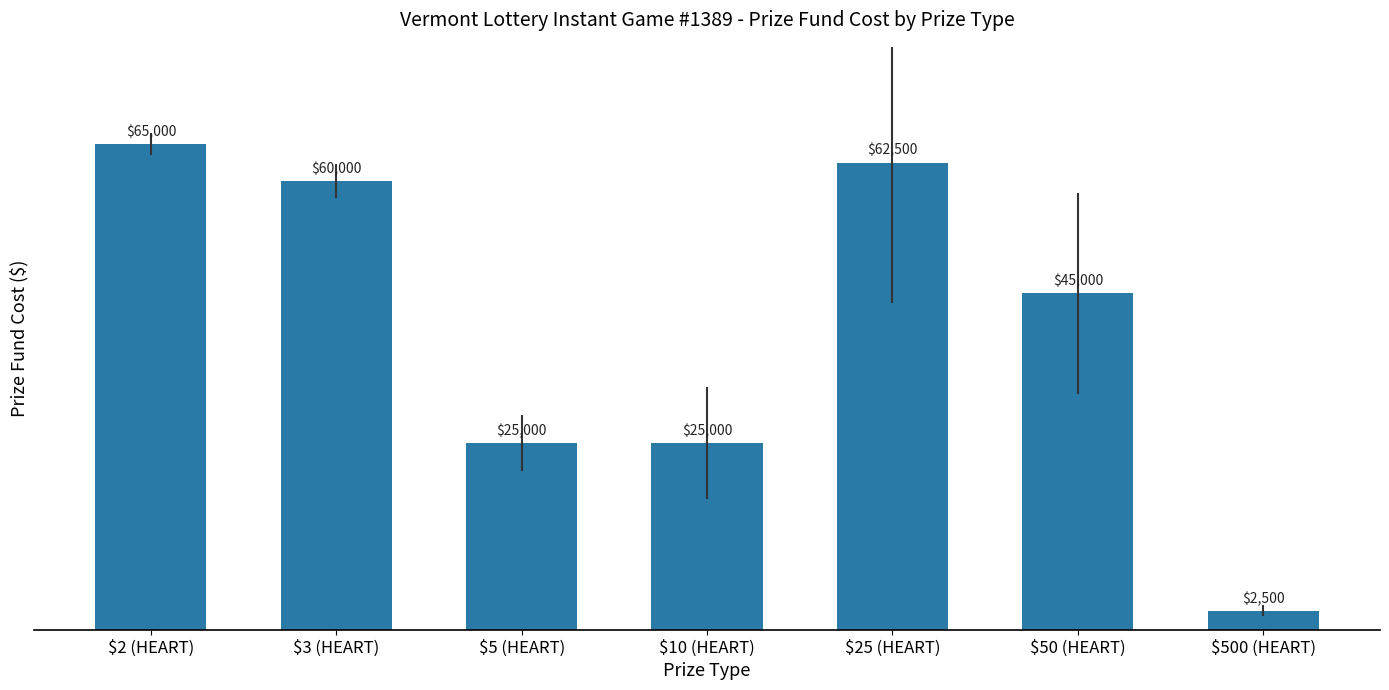

Which category has the highest value across all series?

$2 (HEART)